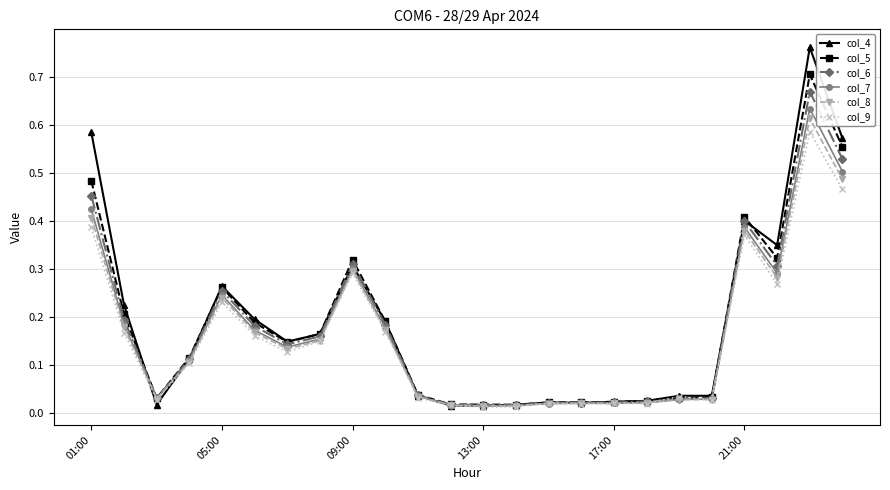

True or false: col_4 has more than 0 interior local peaks.

True